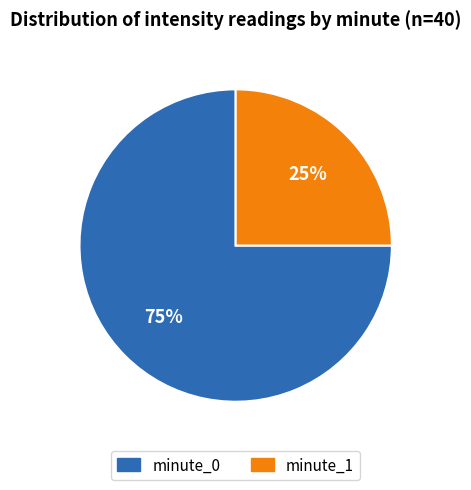

Approximately how many times larger is the value at minute_0 compared to minute_1?

3.0